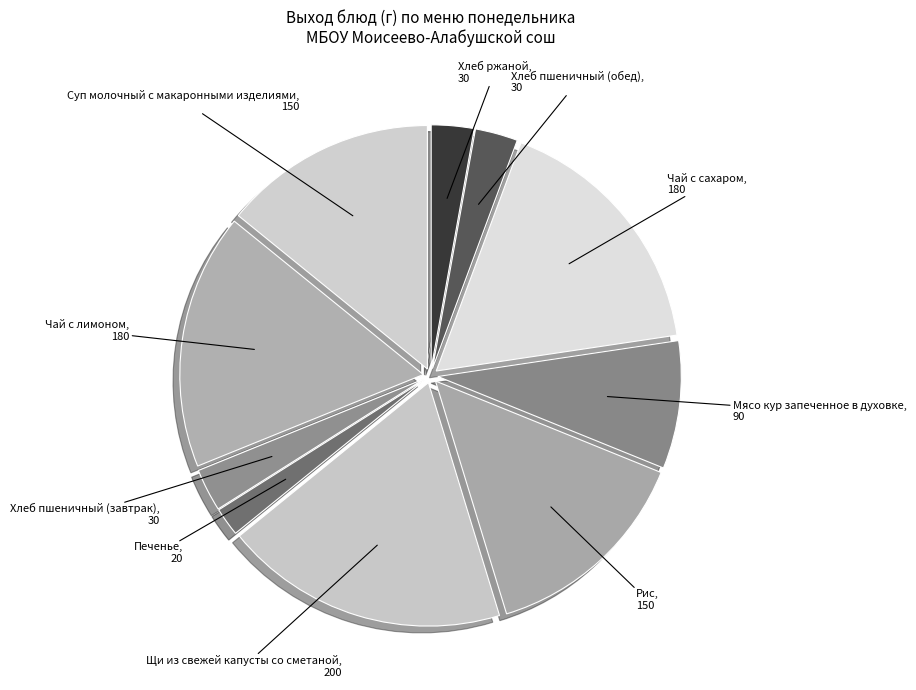

Combined, do Мясо кур запеченное в духовке, 90 and Печенье, 20 account for over 50%?

No